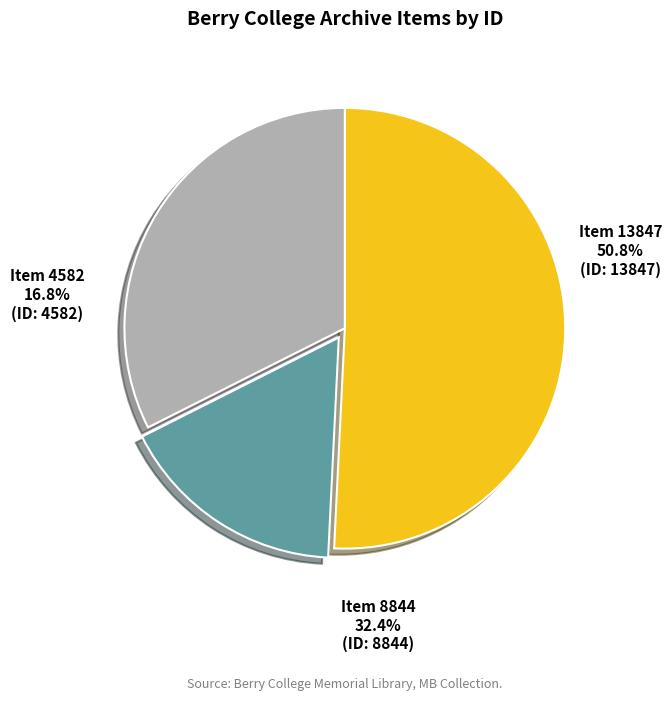

Approximately how many times larger is the value at Item 4582 compared to Item 8844?

0.5